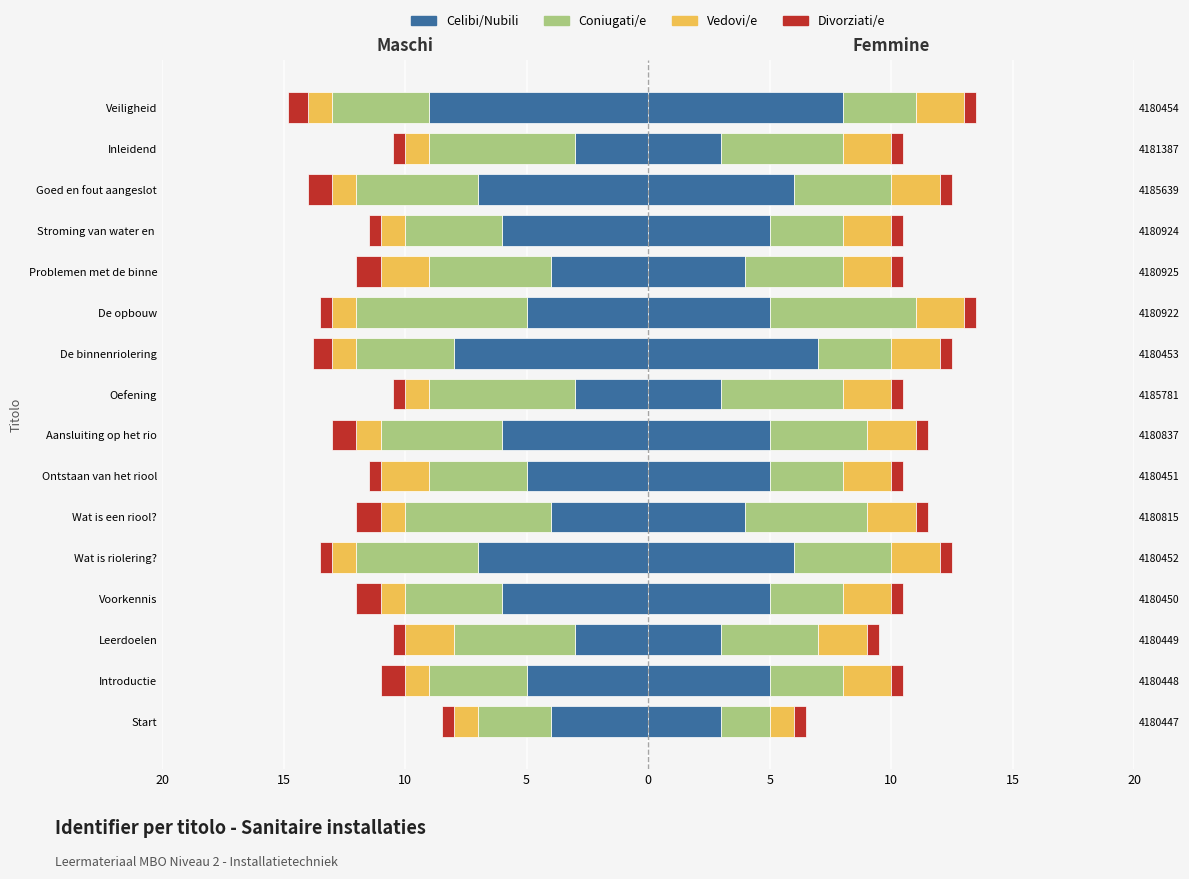

What is the difference between the maximum and second lowest values in the Vedovi/e series?

1.0